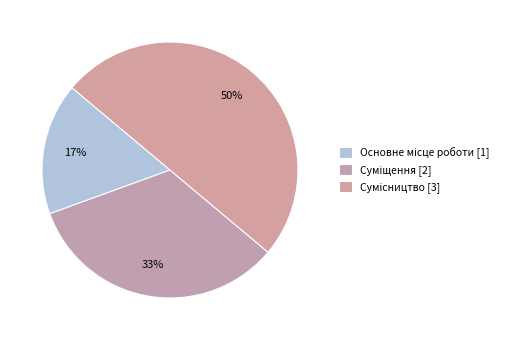

Which slice is the smallest?

Основне місце роботи